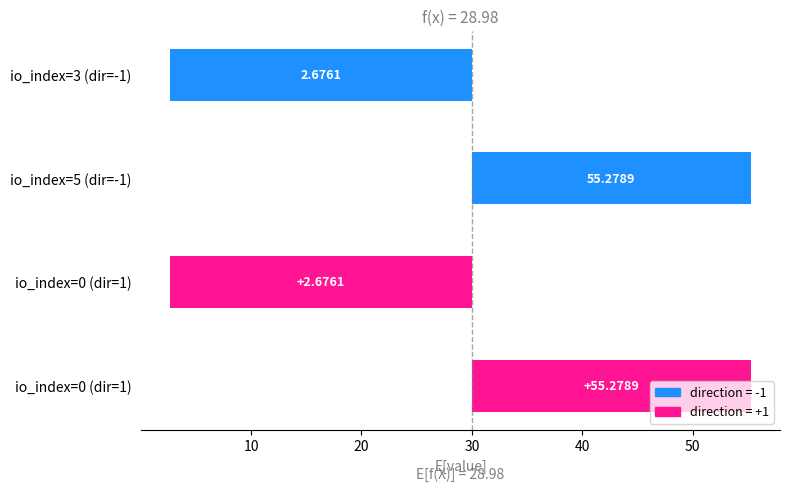

What is the change in value from io_index=3 (dir=-1) to io_index=5 (dir=-1)?

+52.6